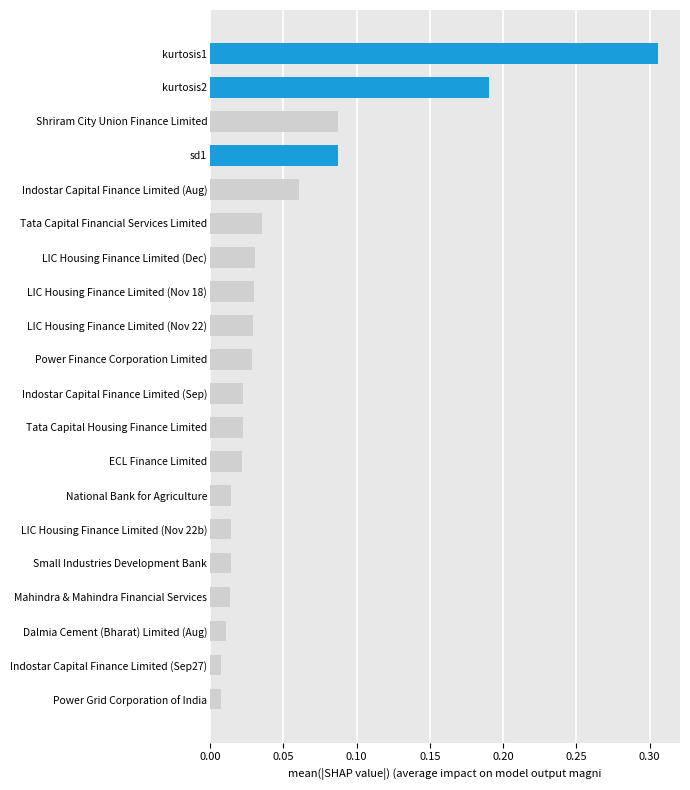

Are the bars grouped side by side (vs. stacked)?

No